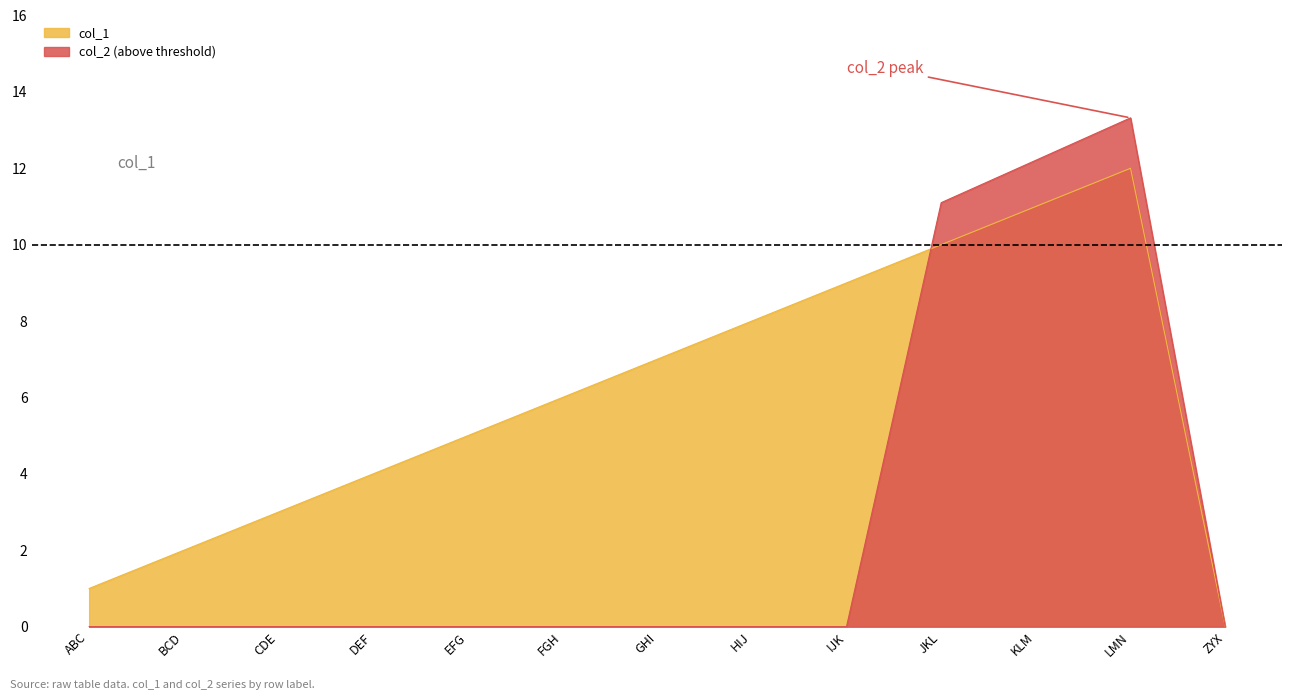

What position from the left is CDE?

3